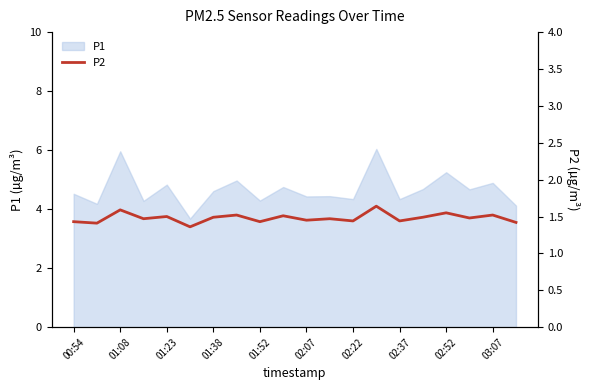

Does the chart have visible grid lines?

No